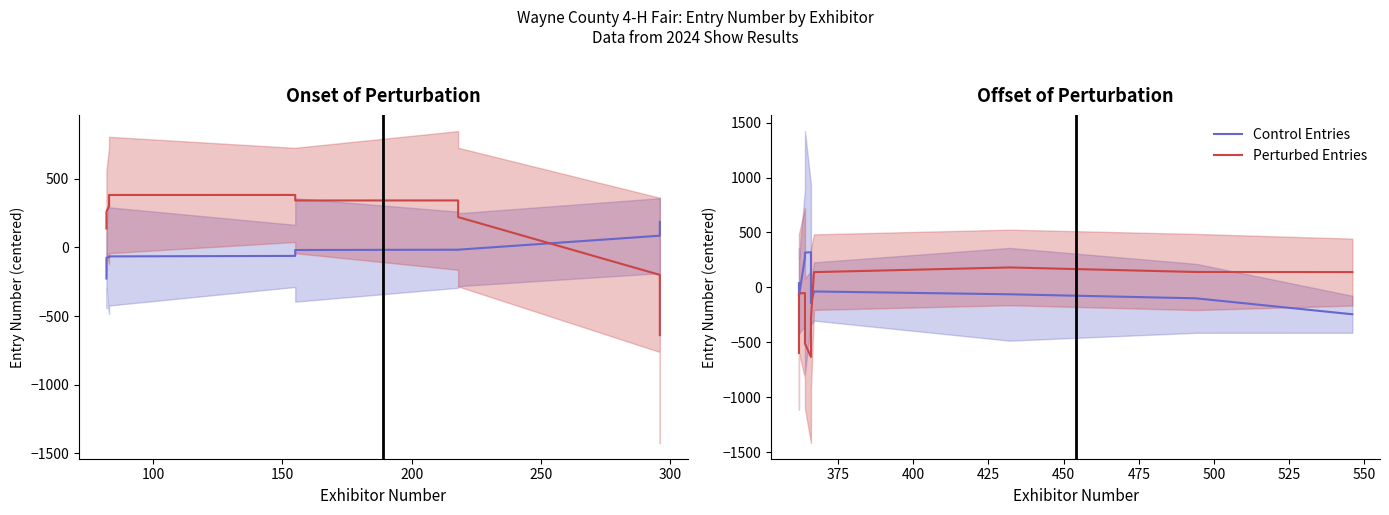

What is the sum of all Perturbed Entries values?

-1529.3